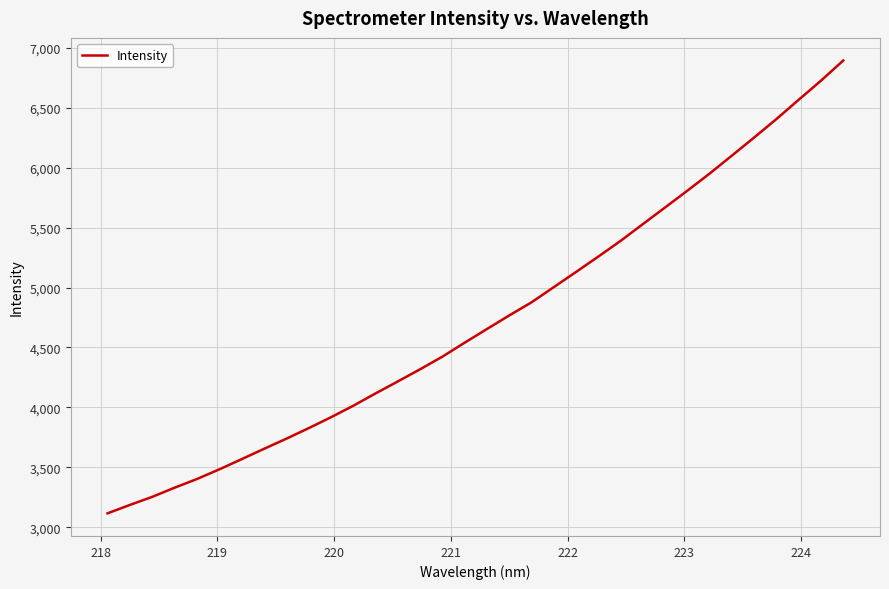

What is the greatest value displayed?

6892.3